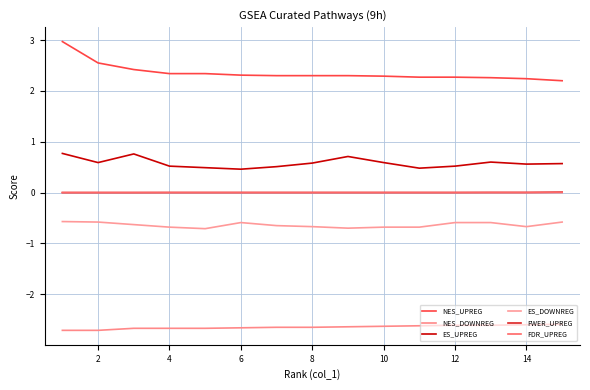

Is this an area chart (filled region under the line)?

No